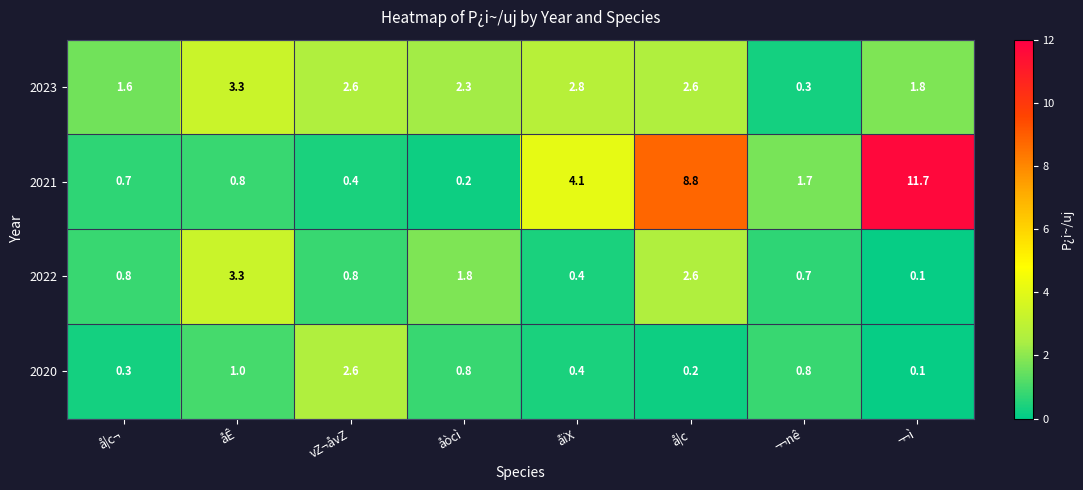

Rank the series by their average value, from lowest to highest.

2020, 2022, 2023, 2021